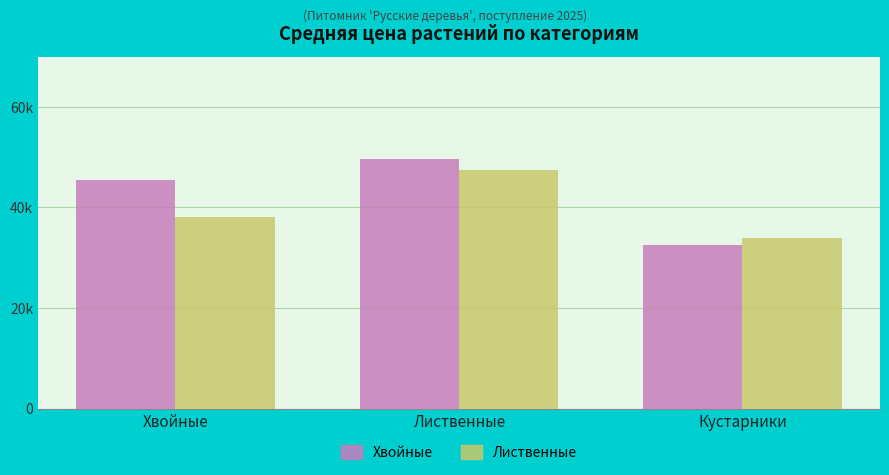

What are all the series names shown in the legend?

Хвойные, Лиственные